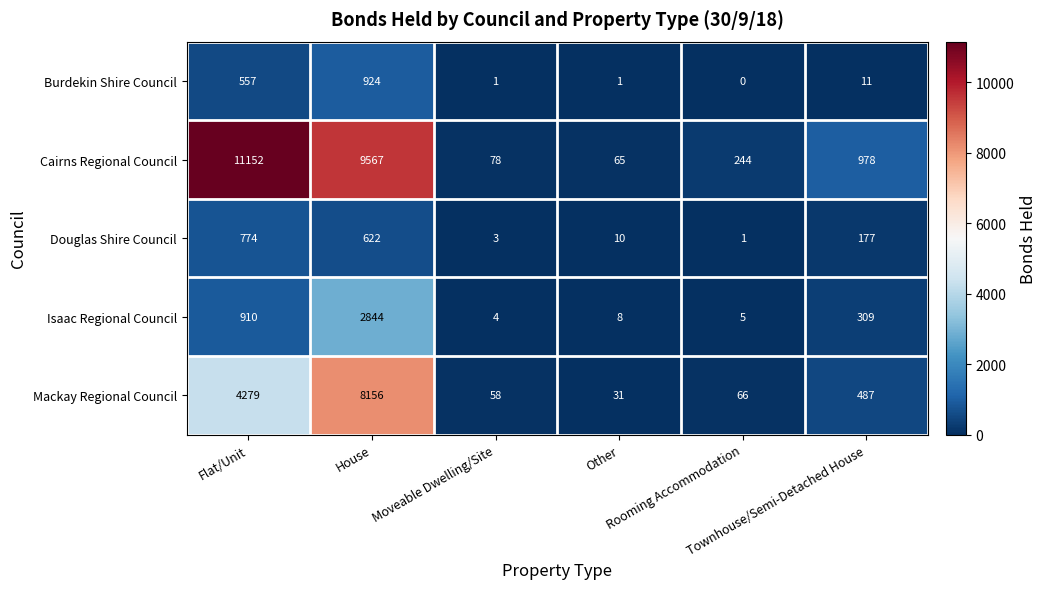

What is the maximum value shown in the chart?

11152